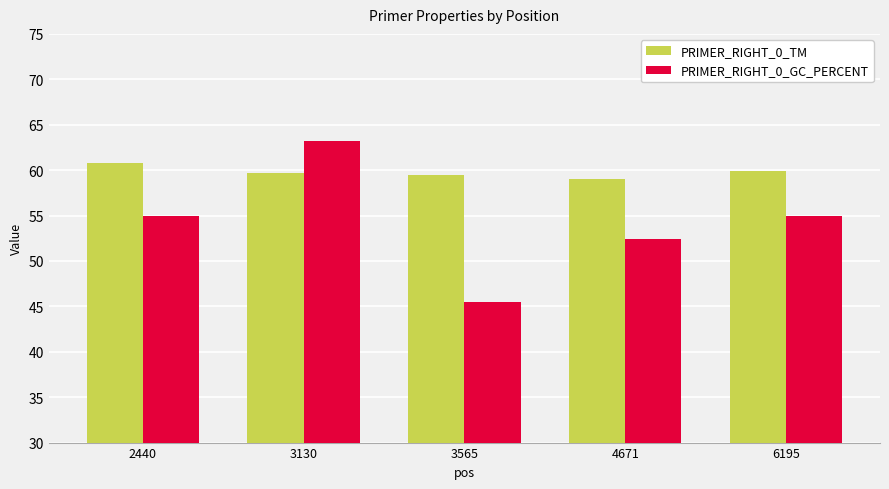

What is the minimum value for PRIMER_RIGHT_0_TM?

59.0